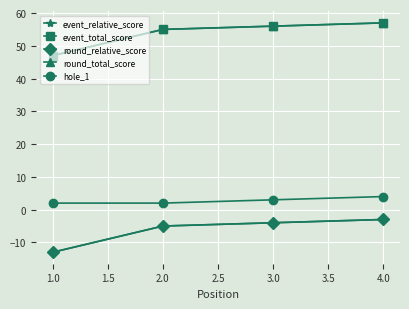

Which category has the highest value in the hole_1 series?

4.0